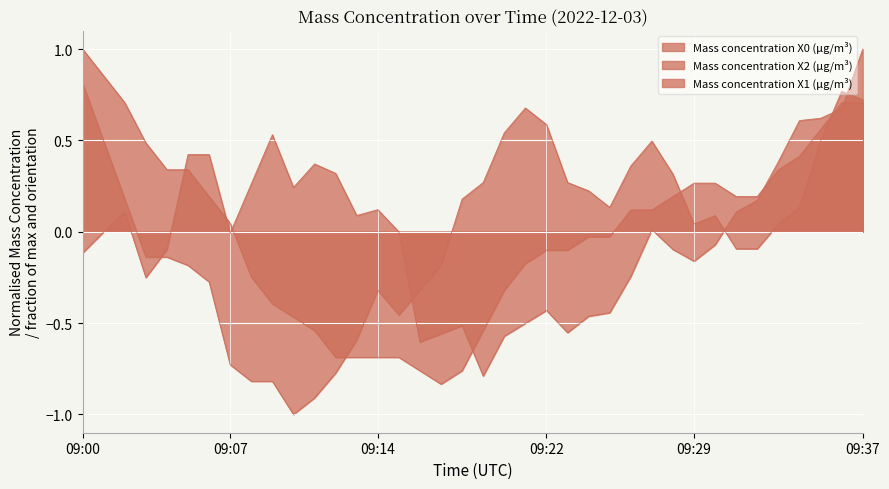

How many values in the Mass concentration X1 (μg/m³) series are below 0?

18